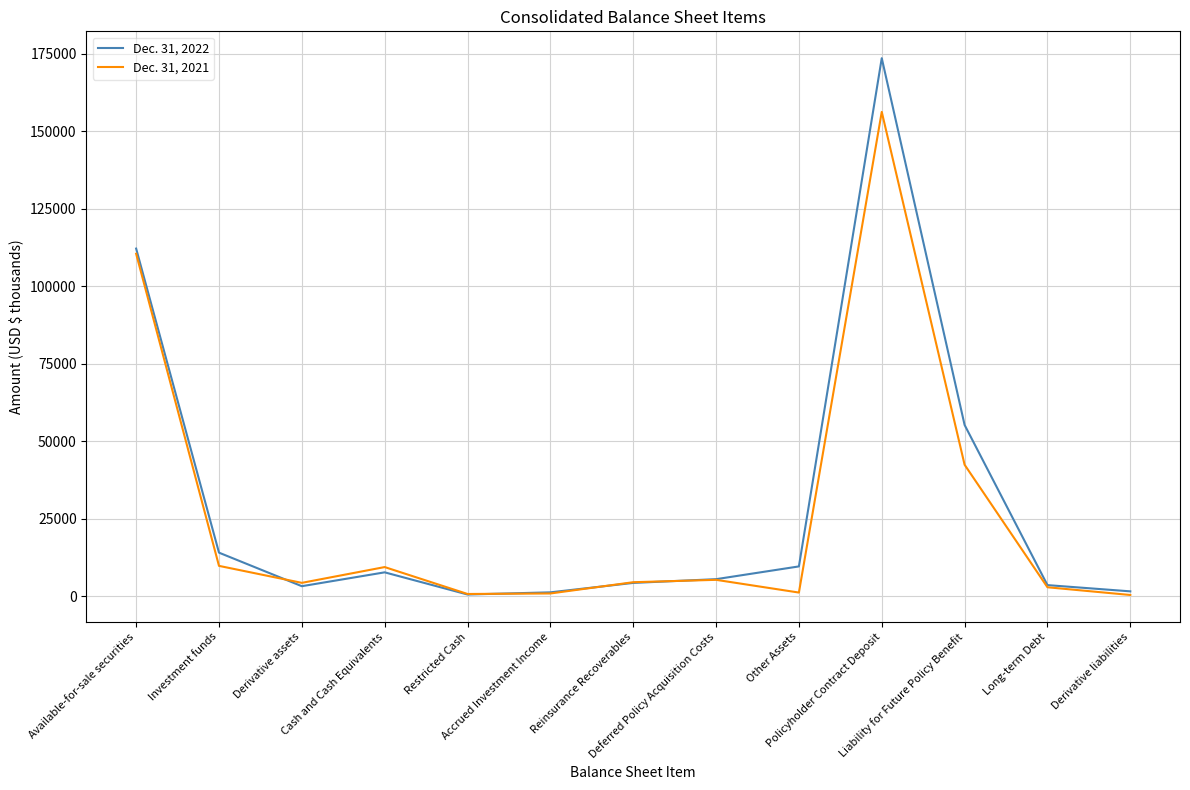

Rank the series by their average value, from lowest to highest.

Dec. 31, 2021, Dec. 31, 2022